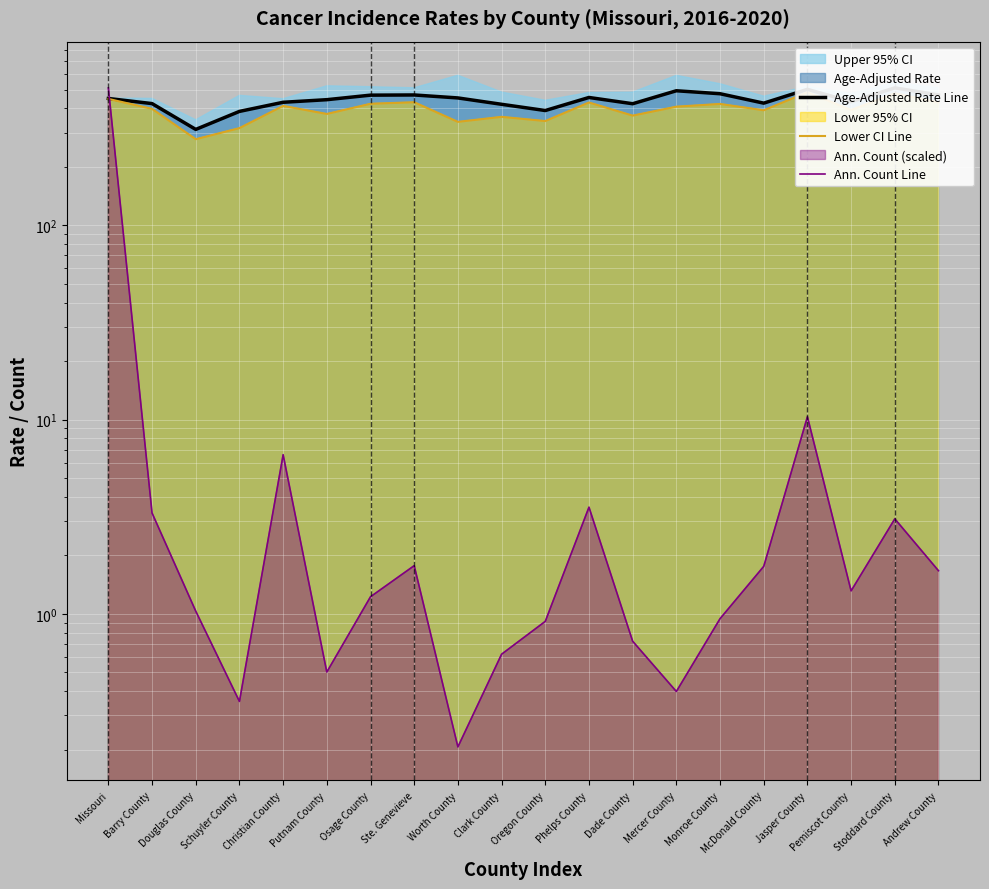

Reading left to right, transcribe all the data shown in this chart.

Age-Adjusted Rate Line: Missouri=449.8	Barry County=423.3	Douglas County=311.7	Schuyler County=385.9	Christian County=430.0	Putnam County=443.4	Osage County=467.9	Ste. Genevieve=468.9	Worth County=452.7	Clark County=419.8	Oregon County=389.9	Phelps County=455.2	Dade County=422.6	Mercer County=492.9	Monroe County=475.8	McDonald County=425.6	Jasper County=501.2	Pemiscot County=433.2	Stoddard County=510.0	Andrew County=469.0
Lower CI Line: Missouri=447.6	Barry County=397.7	Douglas County=277.5	Schuyler County=316.5	Christian County=412.0	Putnam County=374.4	Osage County=422.5	Ste. Genevieve=430.2	Worth County=340.9	Clark County=361.8	Oregon County=344.2	Phelps County=428.9	Dade County=367.1	Mercer County=408.2	Monroe County=421.6	McDonald County=391.1	Jasper County=484.4	Pemiscot County=392.4	Stoddard County=478.4	Andrew County=429.7
Ann. Count Line: Missouri=510.0	Barry County=3.3	Douglas County=1.0	Schuyler County=0.4	Christian County=6.6	Putnam County=0.5	Osage County=1.2	Ste. Genevieve=1.8	Worth County=0.2	Clark County=0.6	Oregon County=0.9	Phelps County=3.5	Dade County=0.7	Mercer County=0.4	Monroe County=0.9	McDonald County=1.8	Jasper County=10.3	Pemiscot County=1.3	Stoddard County=3.1	Andrew County=1.7